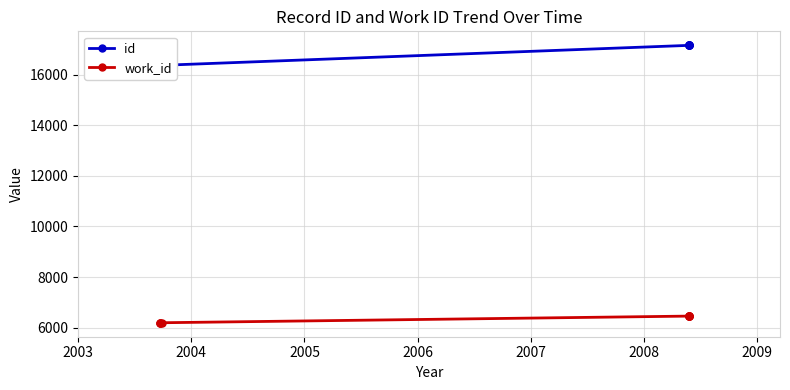

True or false: work_id and id cross at least once.

False